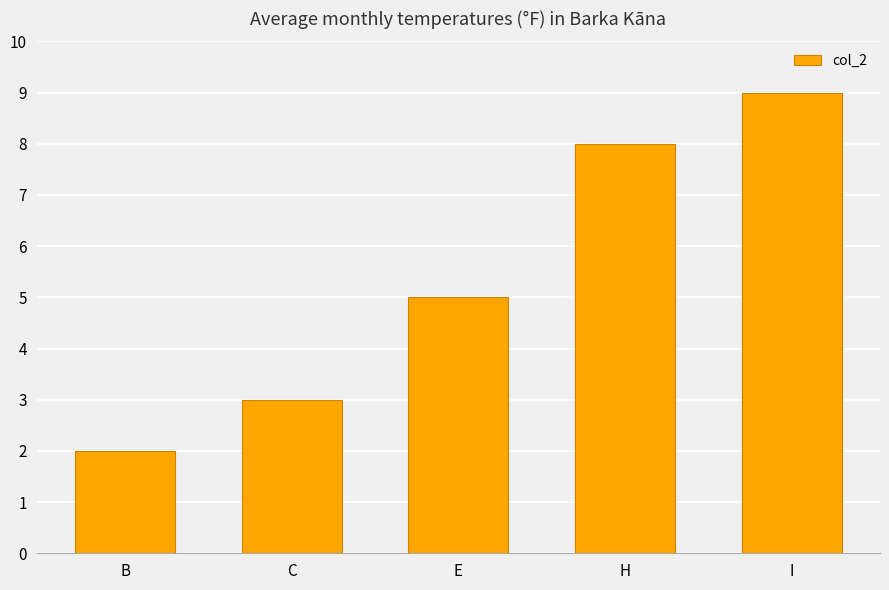

List the labels in order of value, largest first.

I, H, E, C, B